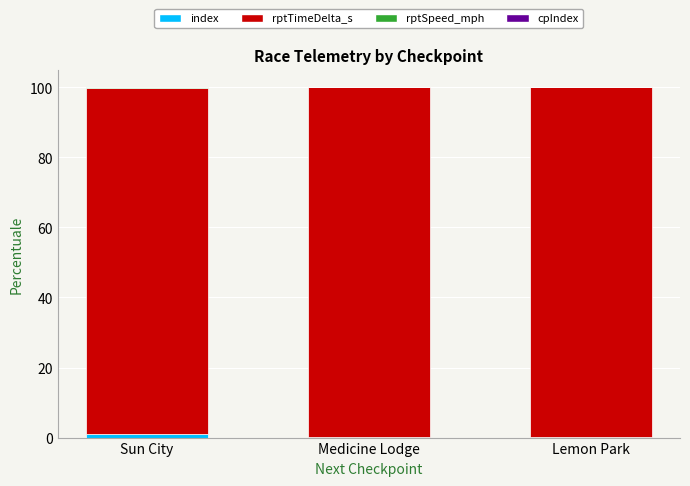

Are the bars grouped side by side (vs. stacked)?

No